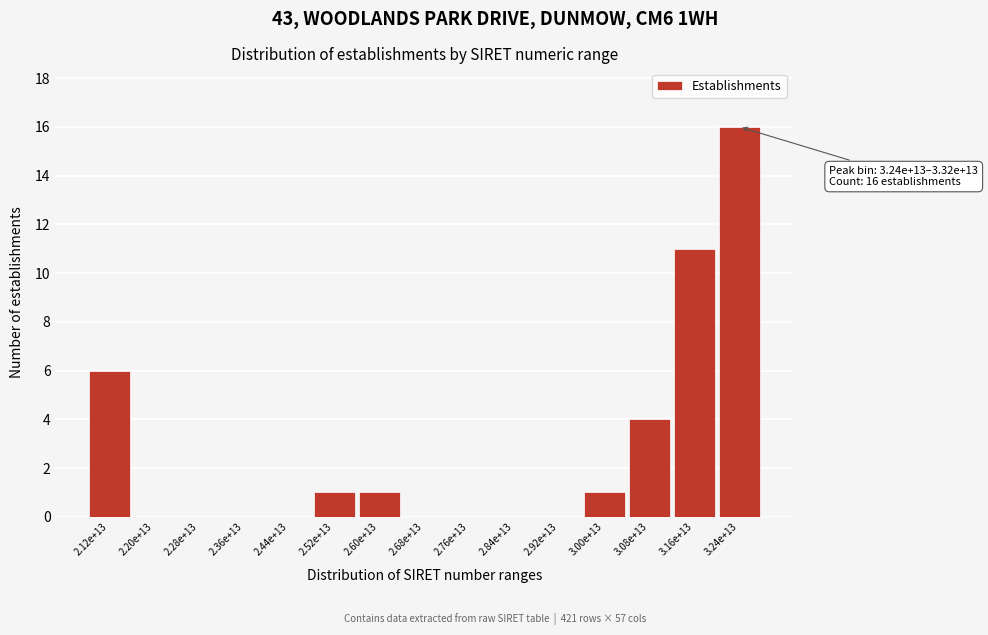

Reading left to right, extract all data points from this chart.

2.12e+13=6	2.20e+13=0	2.28e+13=0	2.36e+13=0	2.44e+13=0	2.52e+13=1	2.60e+13=1	2.68e+13=0	2.76e+13=0	2.84e+13=0	2.92e+13=0	3.00e+13=1	3.08e+13=4	3.16e+13=11	3.24e+13=16